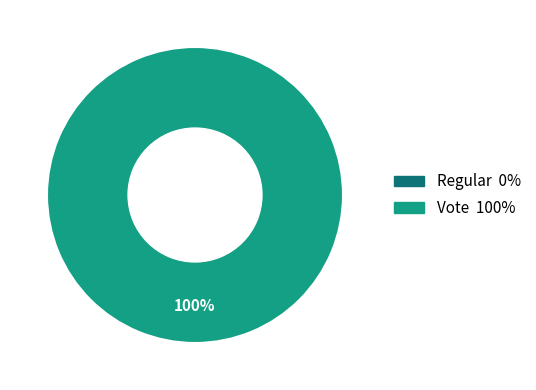

Which has a higher value, Vote or Regular?

Vote